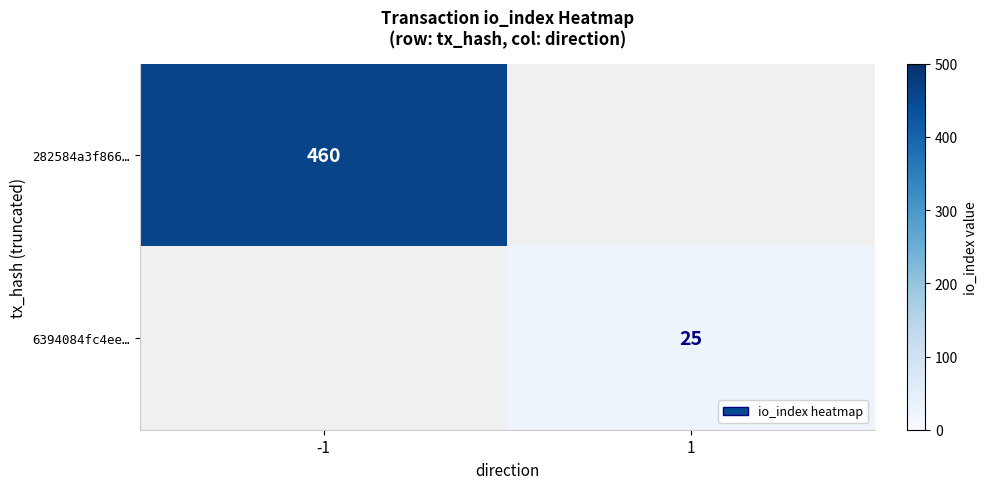

The 6394084fc4ee… series shows 25 at 1. True or false?

True